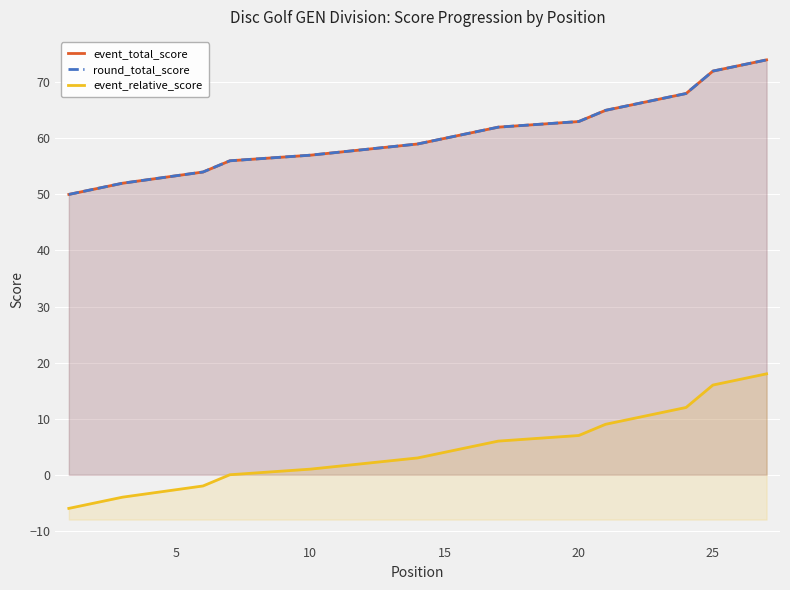

True or false: round_total_score and event_relative_score cross at least once.

False